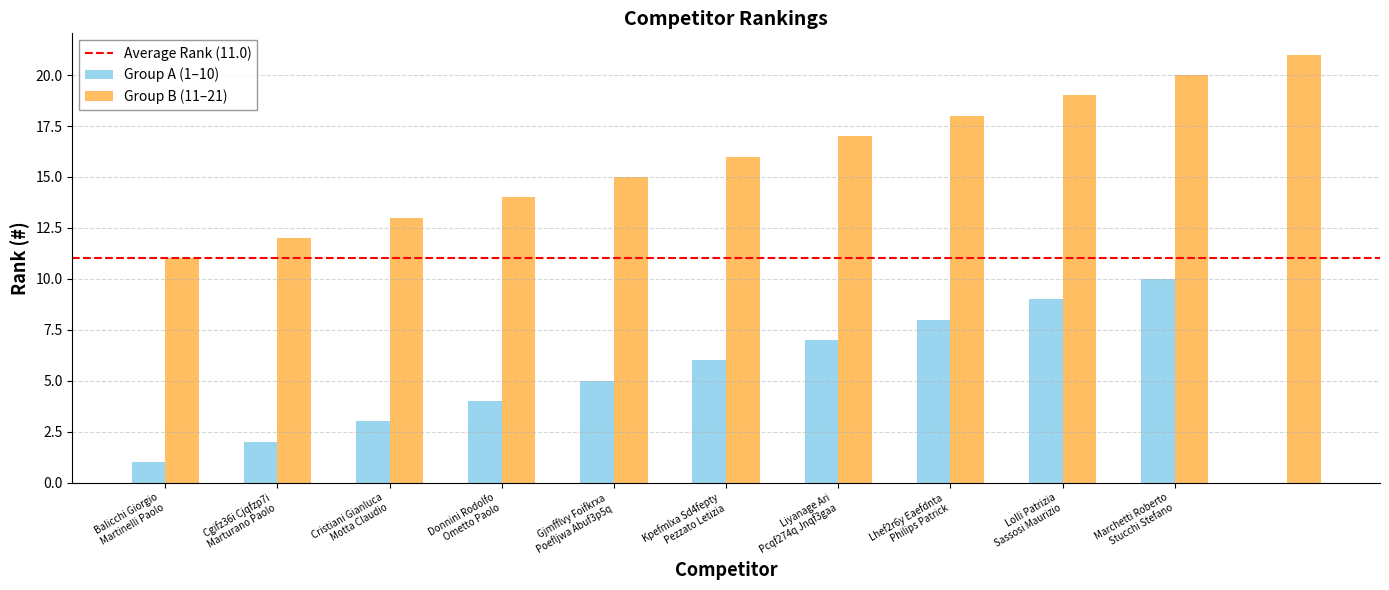

Which has a higher value, Marturano Paolo or Lhef2r6y Eaefdnta?

Marturano Paolo